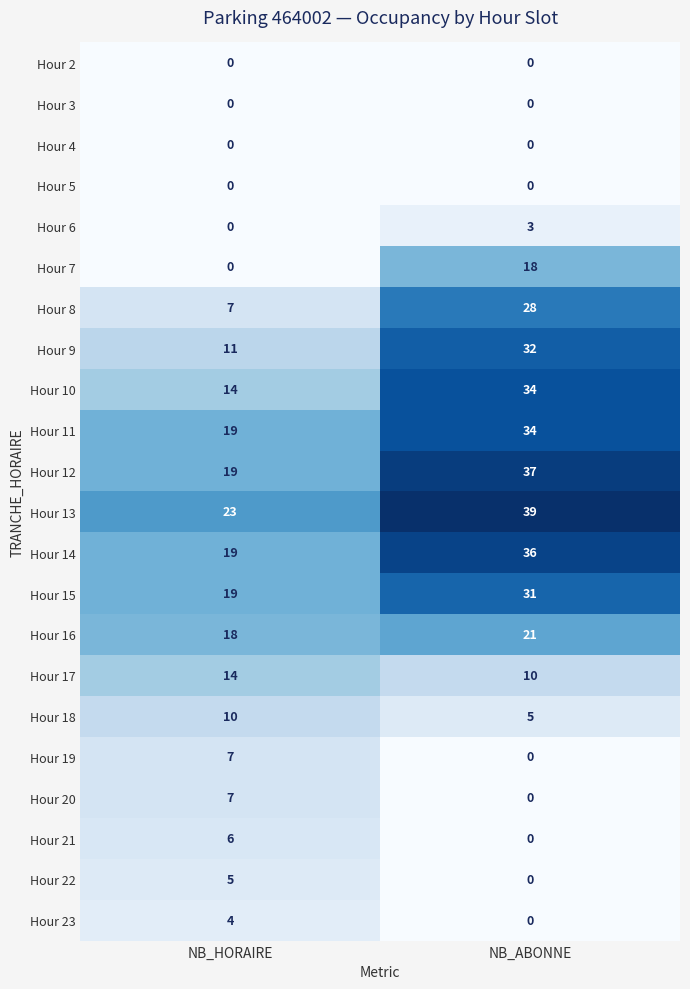

True or false: Hour 19 has a value of 7 at NB_HORAIRE.

True